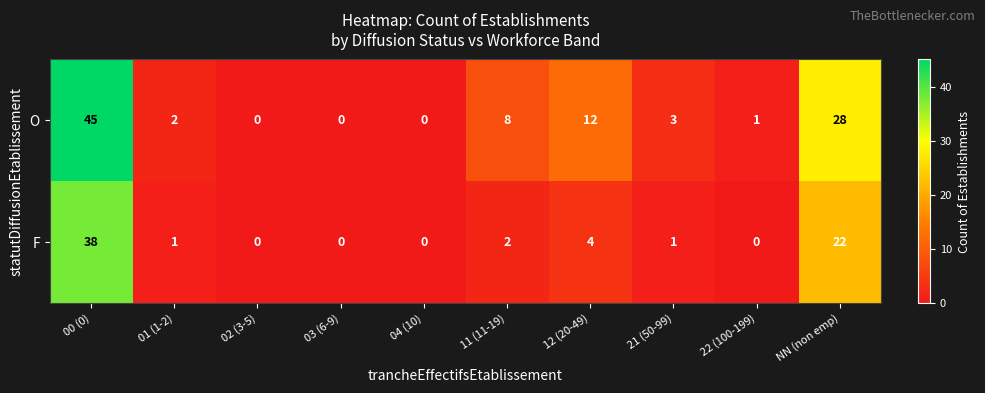

Reading left to right, list all the values displayed in this chart.

O: 45	2	0	0	0	8	12	3	1	28
F: 38	1	0	0	0	2	4	1	0	22